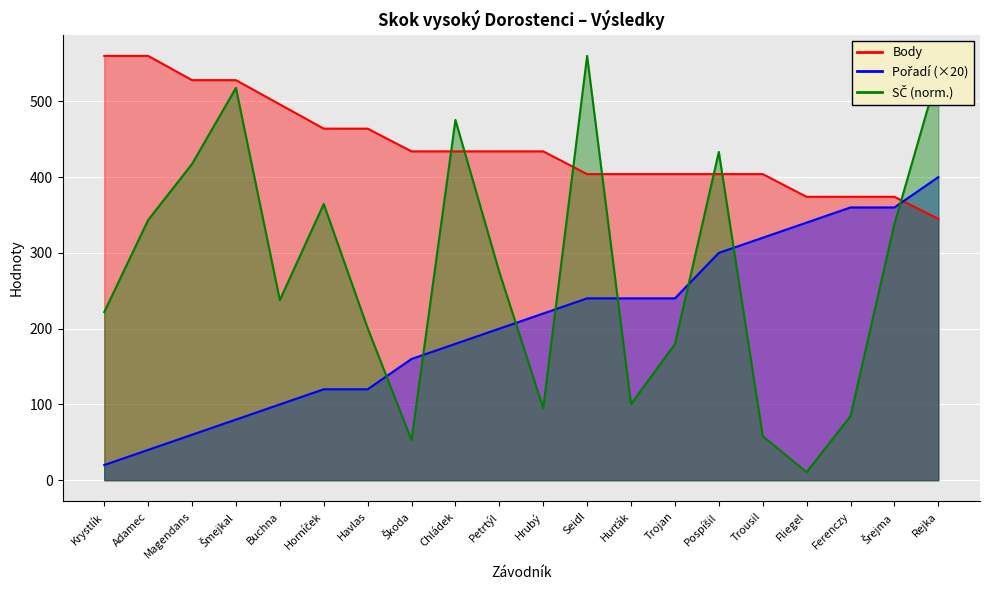

What is the value of the SČ point at the 5th from the left?

237.7